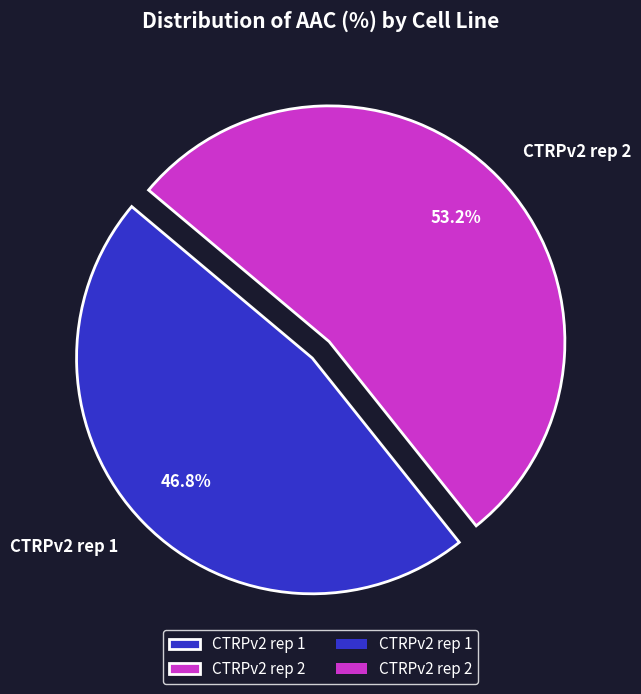

How many slices are in this pie chart?

2